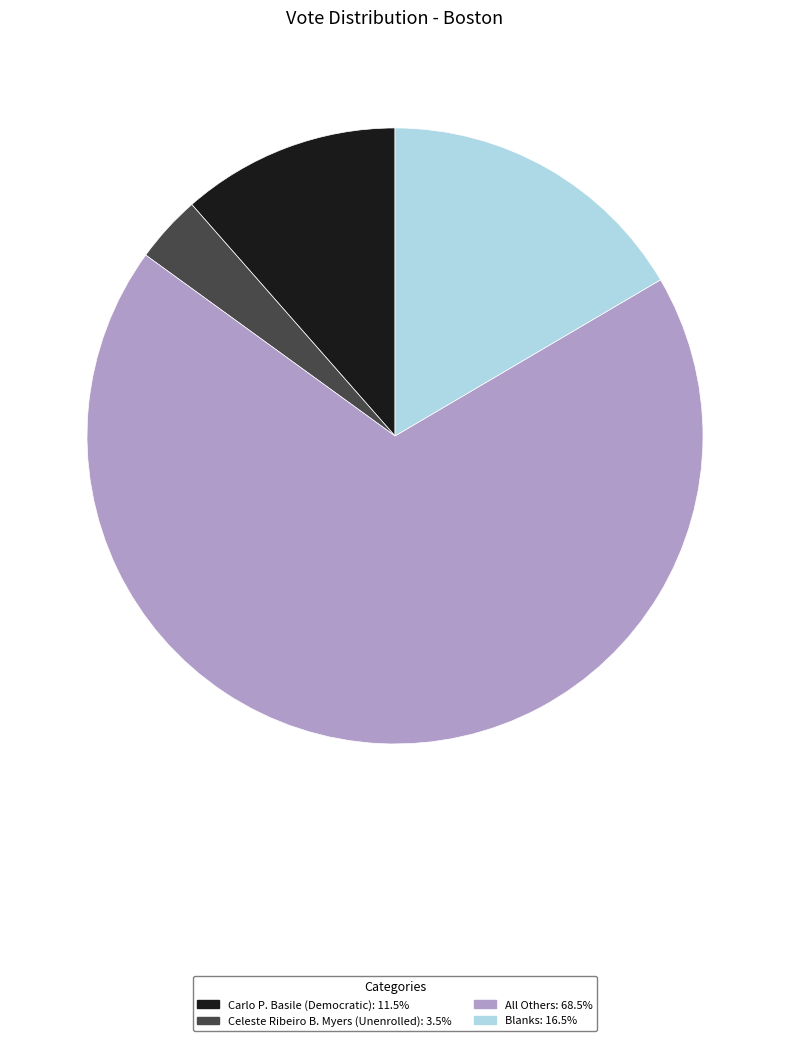

Which category has the smallest portion of the pie?

Celeste Ribeiro B. Myers (Unenrolled)